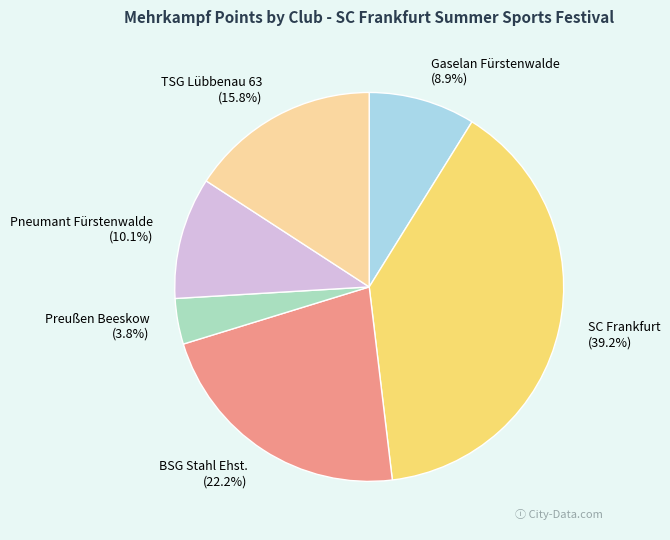

True or false: BSG Stahl Ehst. accounts for 22% of the total.

True